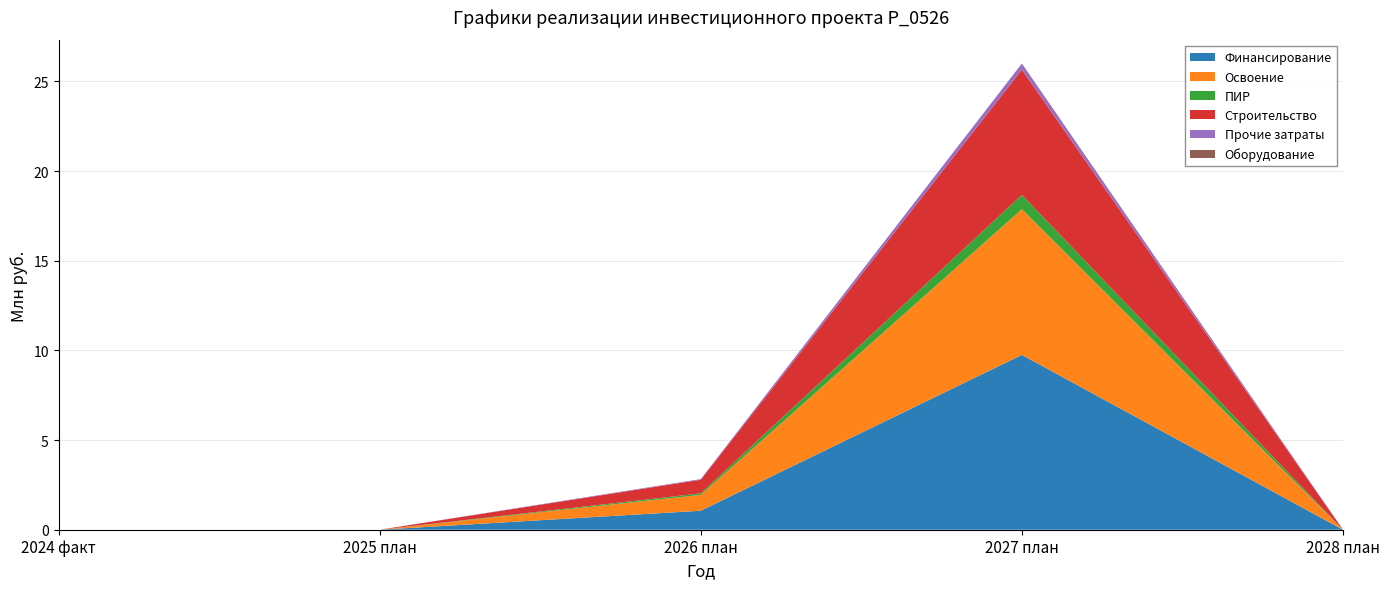

Reading right to left, what are all the values shown in this chart?

Финансирование: 2028 план=0.0	2027 план=9.7	2026 план=1.1	2025 план=0.0	2024 факт=0.0
Освоение: 2028 план=0.0	2027 план=8.1	2026 план=0.9	2025 план=0.0	2024 факт=0.0
ПИР: 2028 план=0.0	2027 план=0.8	2026 план=0.1	2025 план=0.0	2024 факт=0.0
Строительство: 2028 план=0.0	2027 план=7.0	2026 план=0.8	2025 план=0.0	2024 факт=0.0
Прочие затраты: 2028 план=0.0	2027 план=0.3	2026 план=0.0	2025 план=0.0	2024 факт=0.0
Оборудование: 2028 план=0.0	2027 план=0.0	2026 план=0.0	2025 план=0.0	2024 факт=0.0